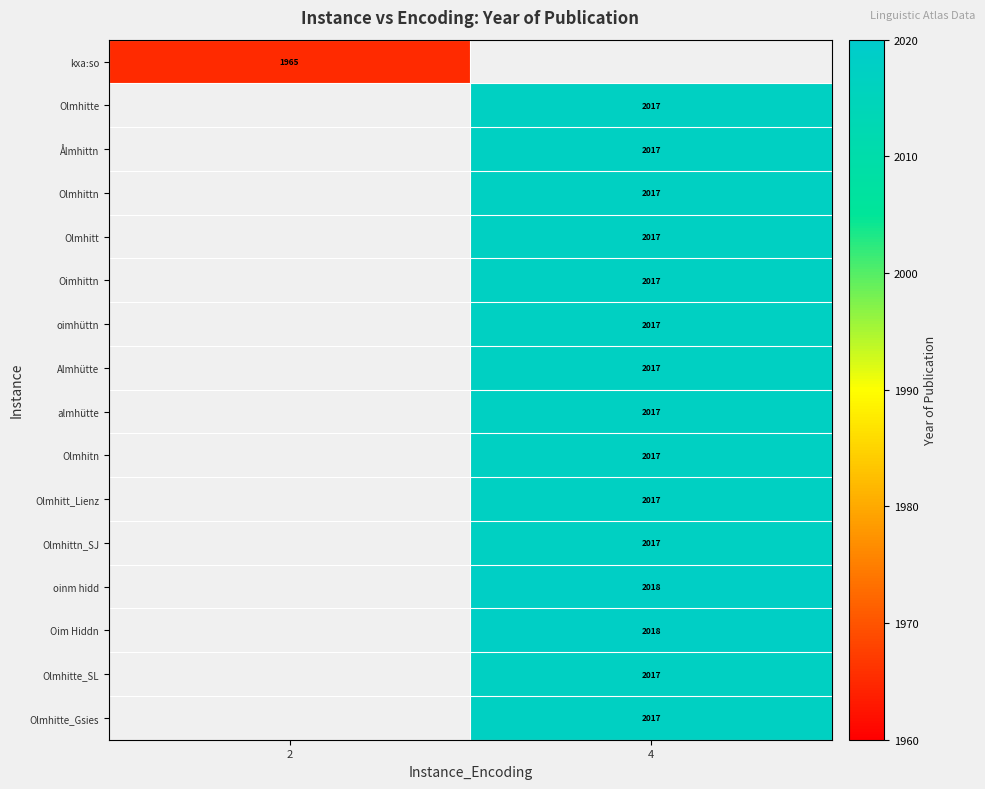

At how many categories does at least one series exceed 1983?

1